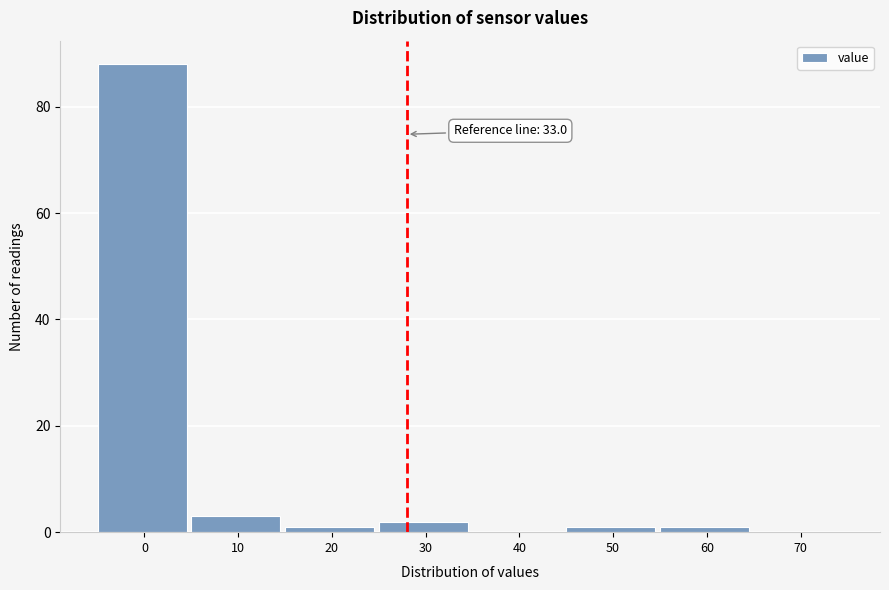

Reading left to right, what are all the values shown in this chart?

0=88	10=3	20=1	30=2	40=0	50=1	60=1	70=0